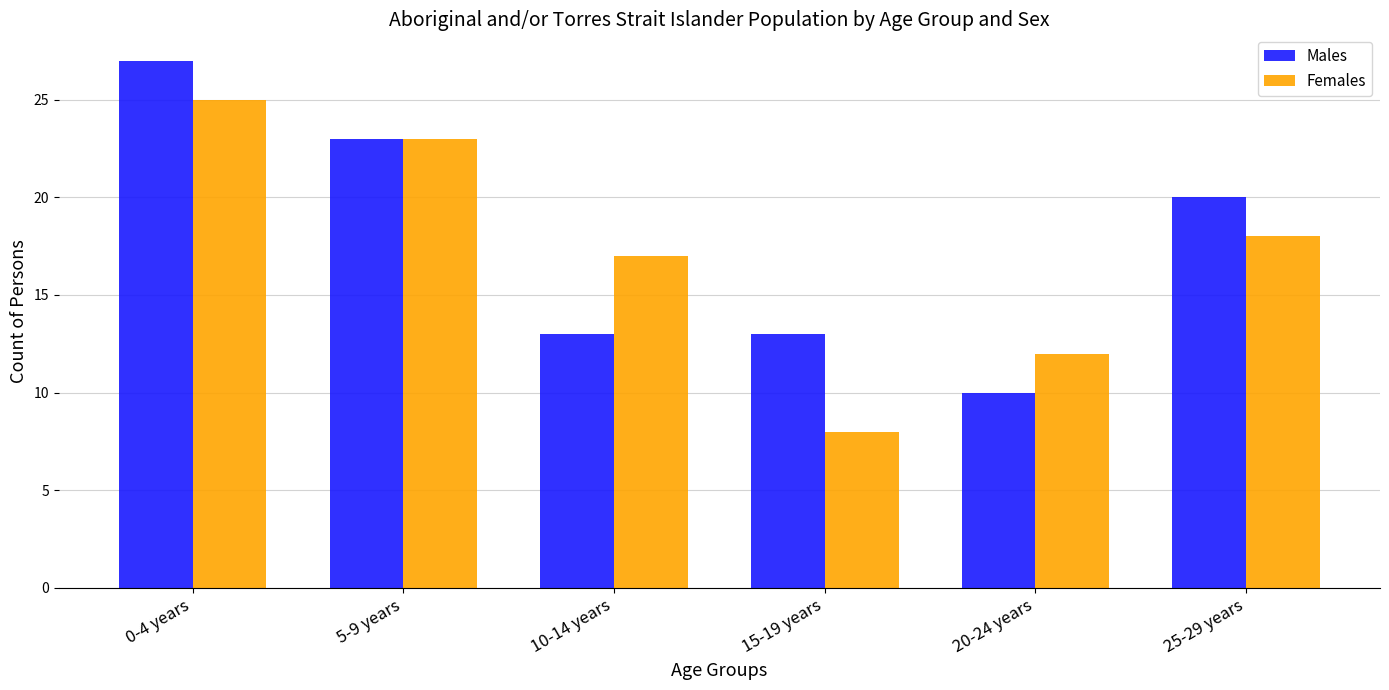

Rank the series by their maximum value, from lowest to highest.

Females, Males